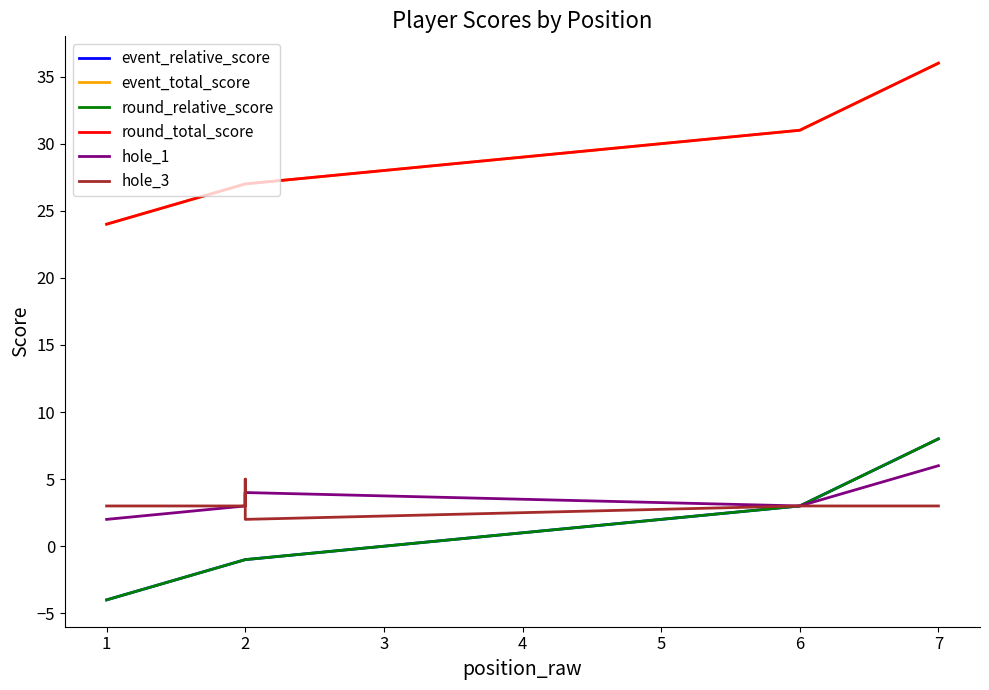

What is the maximum value for round_relative_score?

8